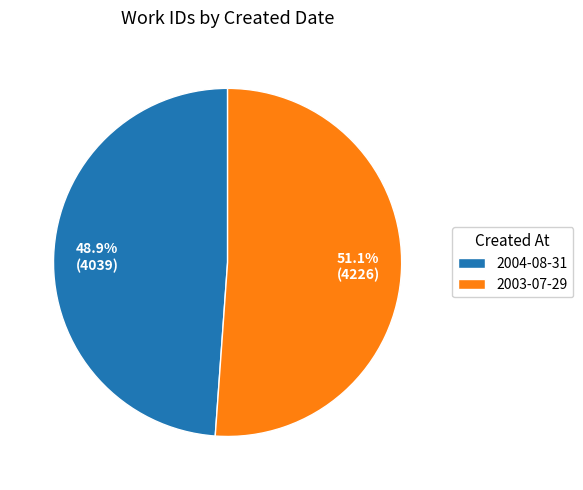

To the nearest percent, what is the difference between the largest and smallest slice percentages?

2%